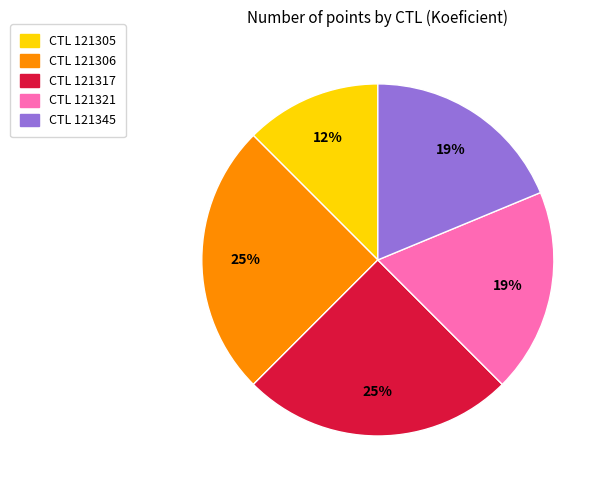

Is there a majority slice in this chart?

No